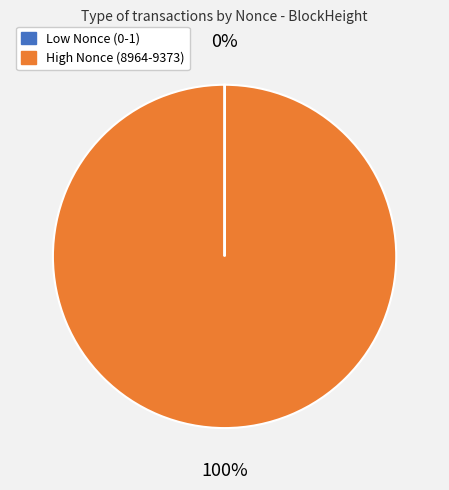

Does any single category account for the majority?

Yes